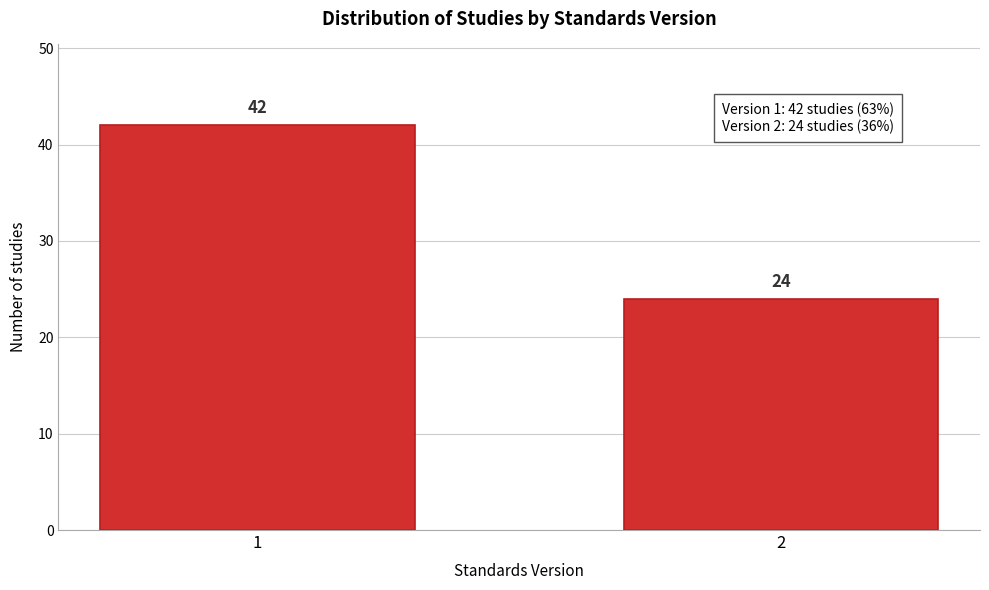

Reading left to right, extract all data points from this chart.

42	24